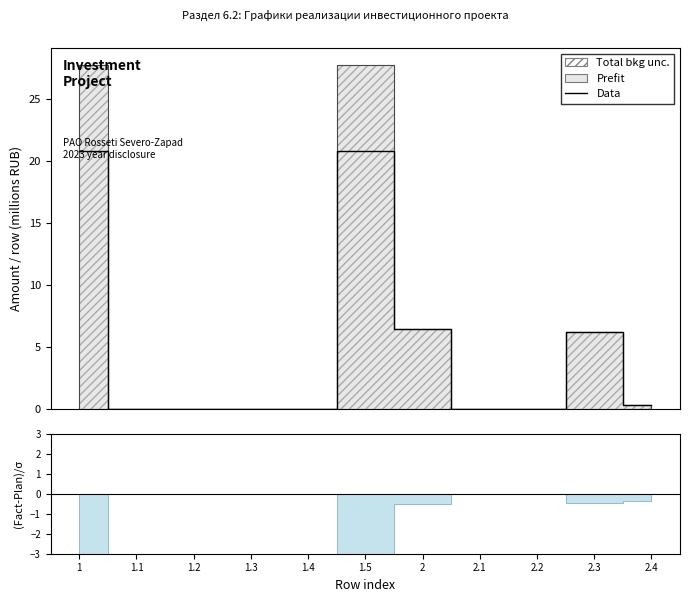

Where is the first local maximum?

1.5